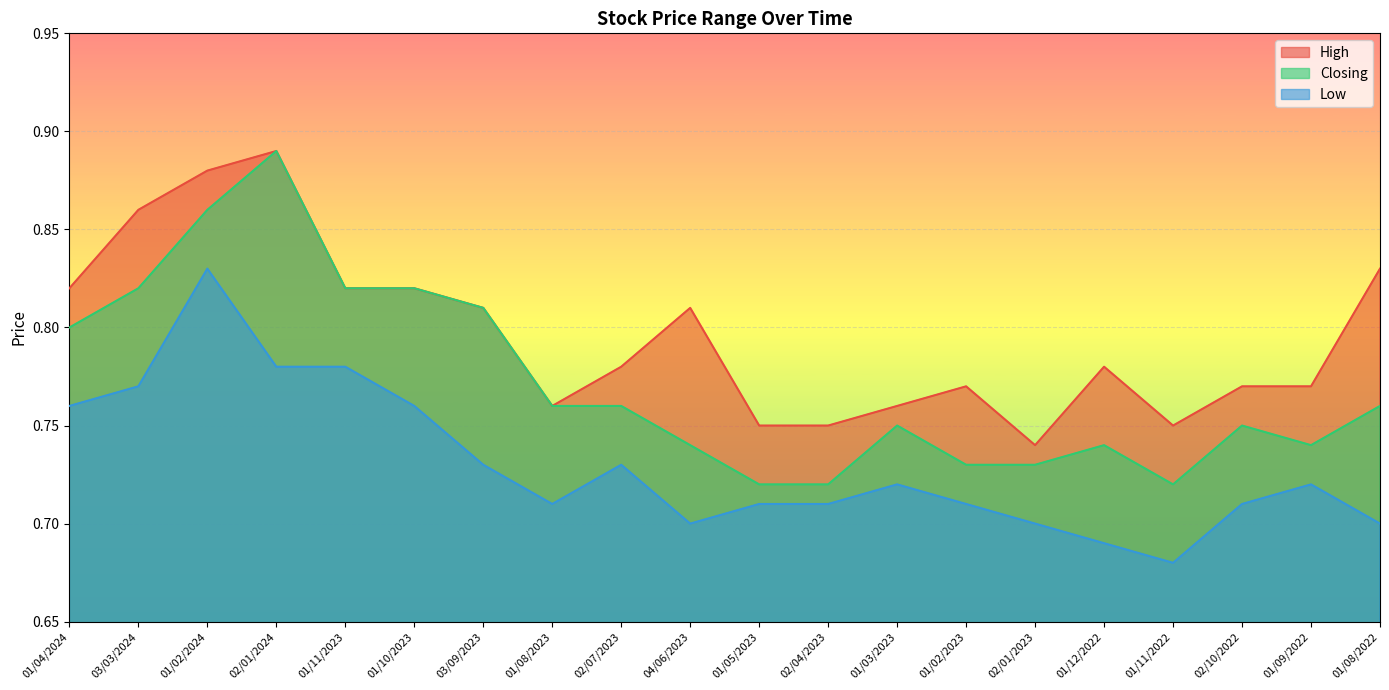

What is the value of the High point at the 12th from the left?

0.8